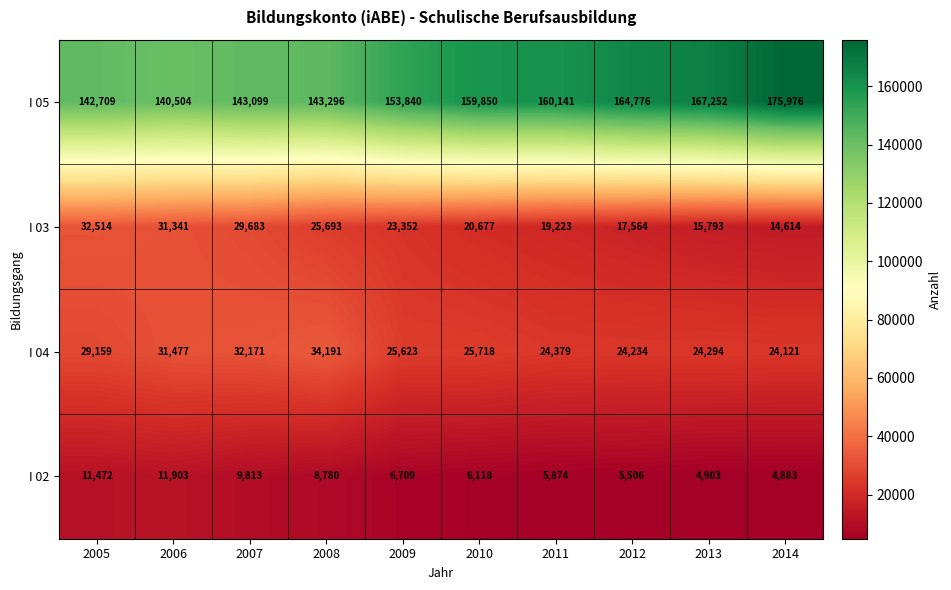

At 2013, list the series in order from largest to smallest.

I 05, I 04, I 03, I 02